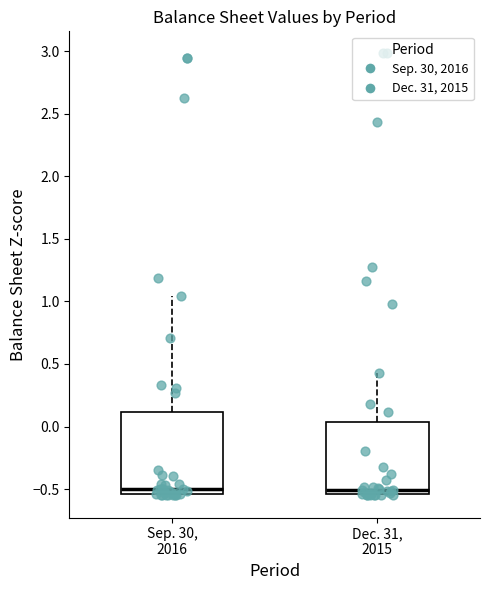

Reading left to right, read every box against the y-axis: the position of its median line, the range the box covers, and the ends of its whiskers. The values are not printed on the chart, so give them approximately, as read against the axis.

Sep. 30, 2016: median -0.50, box -0.55 to 0.10, whiskers -0.55 to 1.05
Dec. 31, 2015: median -0.50, box -0.55 to 0.05, whiskers -0.55 to 0.45